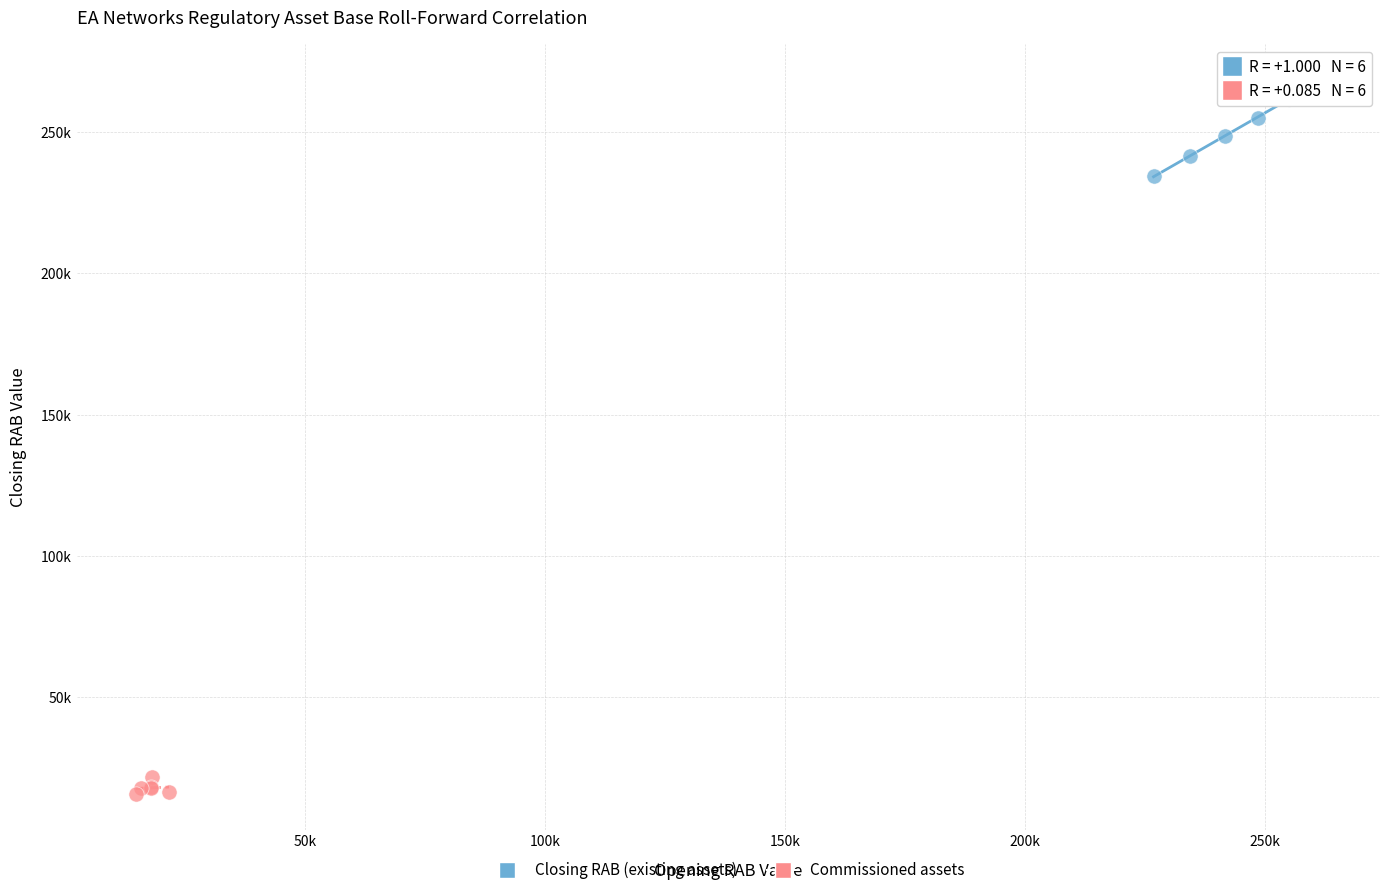

Which series has the widest spread of Y values?

Closing RAB (existing assets)